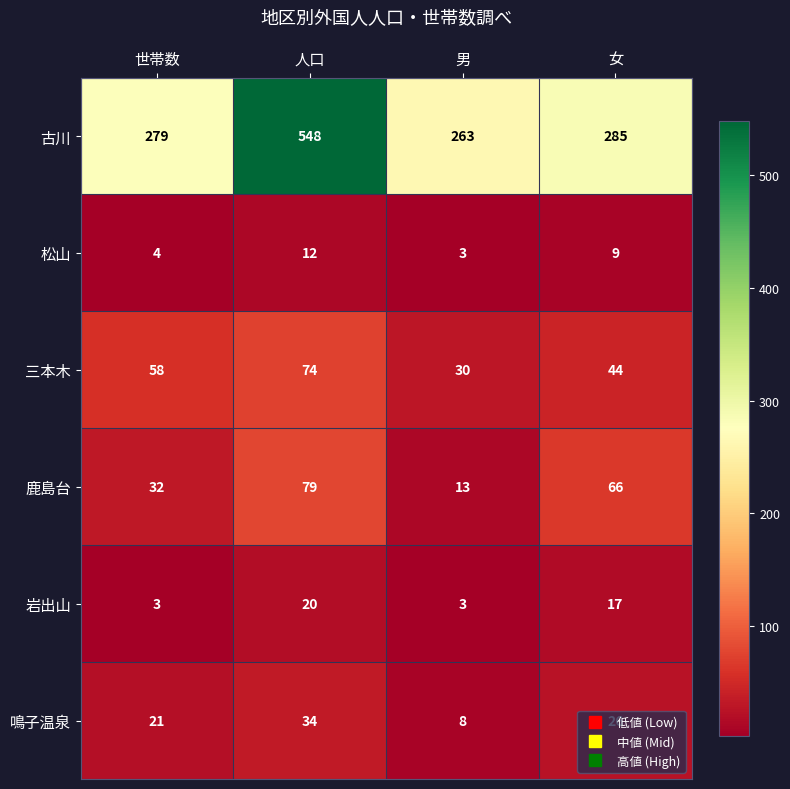

Which series has the largest range (max minus min)?

古川